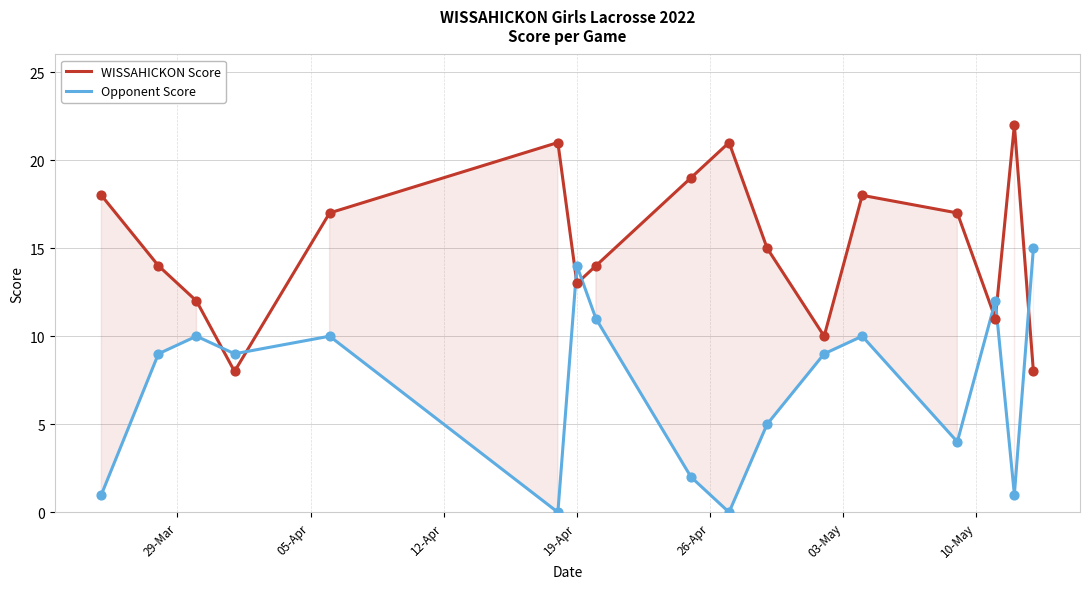

Which series has the largest total across all categories?

WISSAHICKON Score